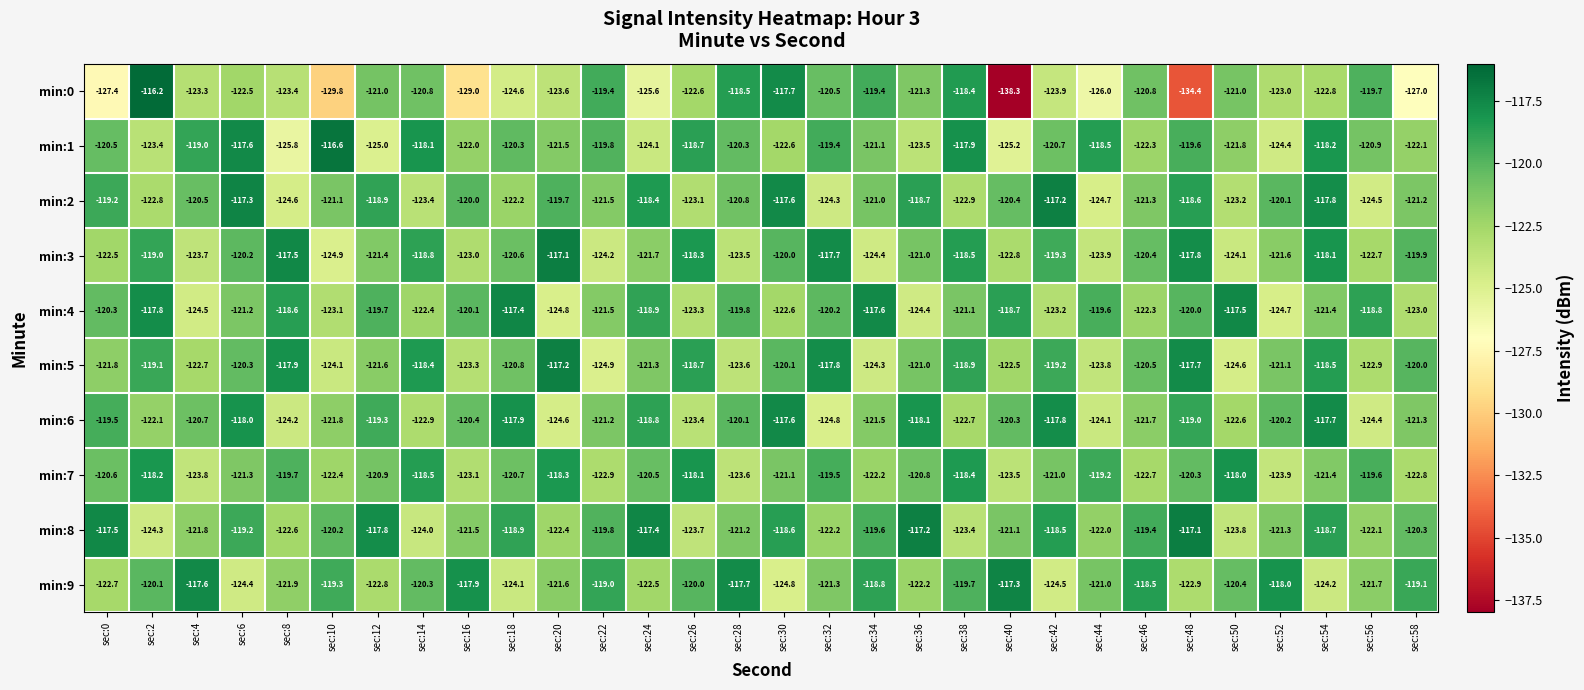

Which series has the widest spread of values?

min:0